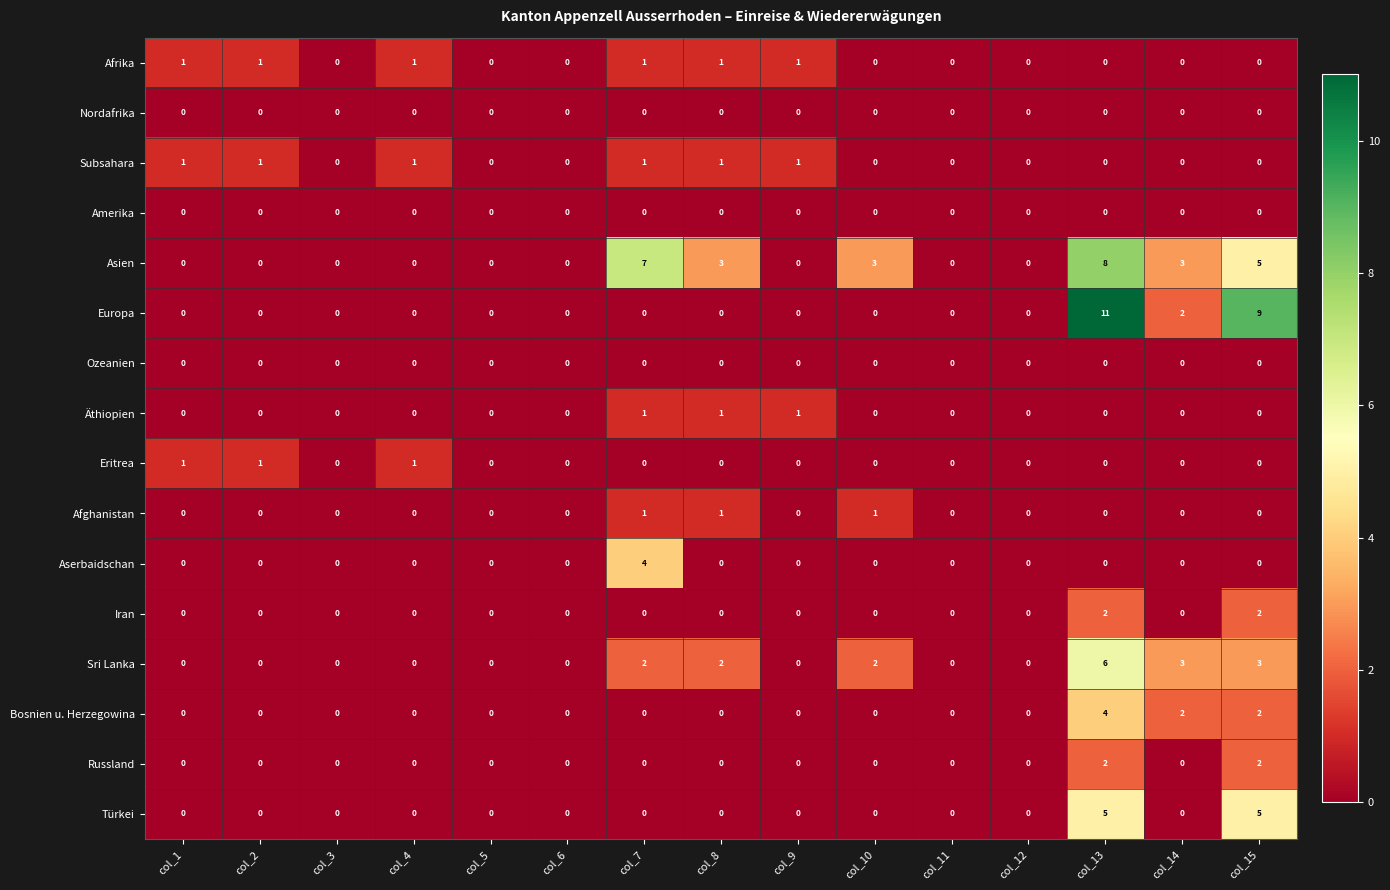

How many categories are shown in the chart?

15